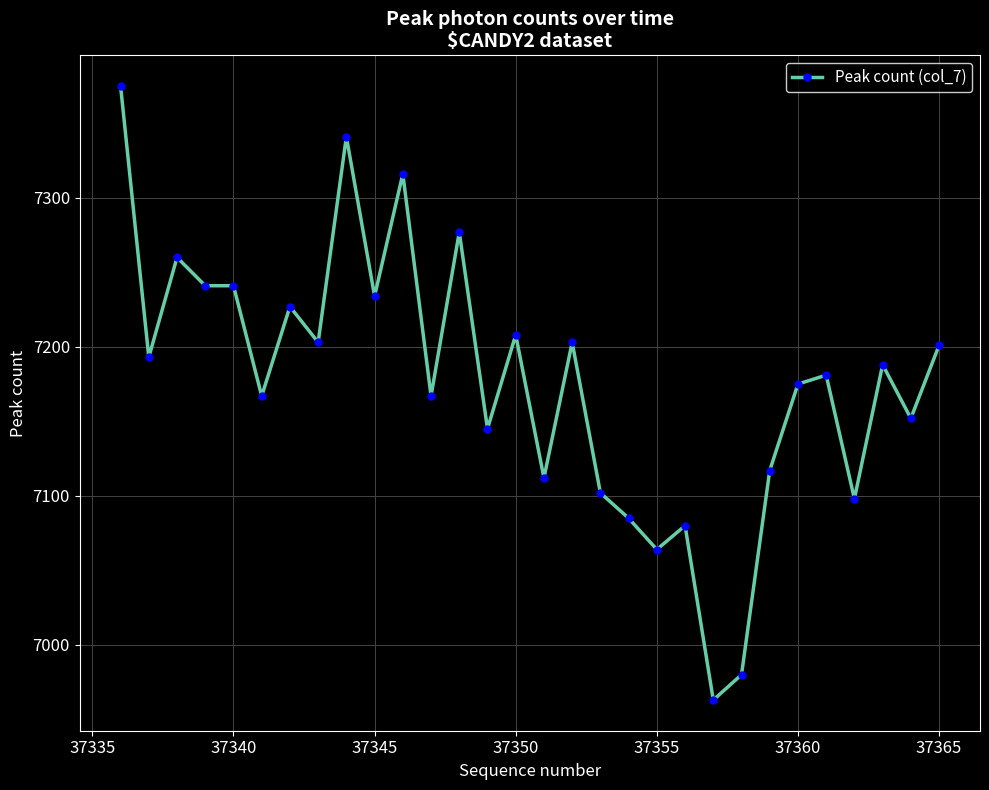

True or false: there are more than 1 points higher than both neighbors.

True